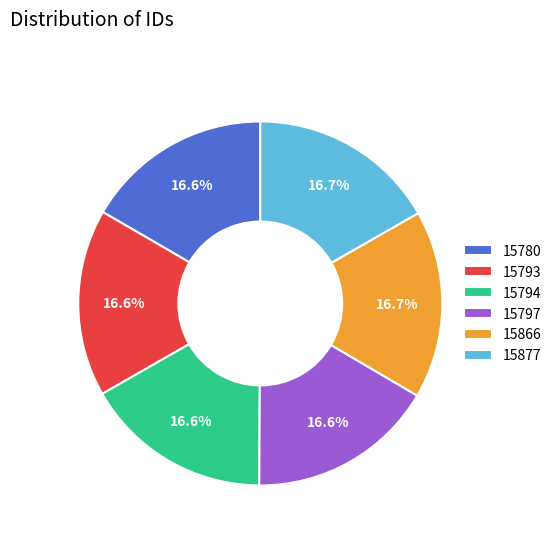

Combined, what portion of the pie is 15793 and 15797?

33.3%